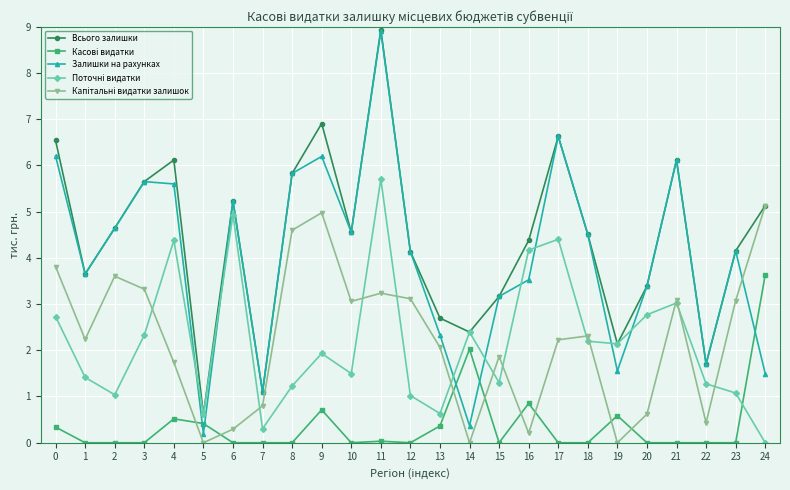

What is the maximum value for Залишки на рахунках?

8.9